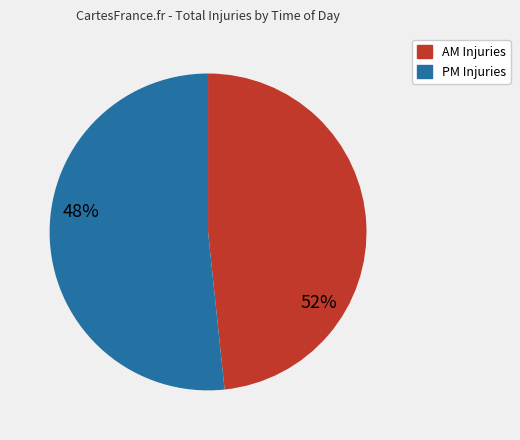

Is there any slice that represents more than half of the pie?

Yes